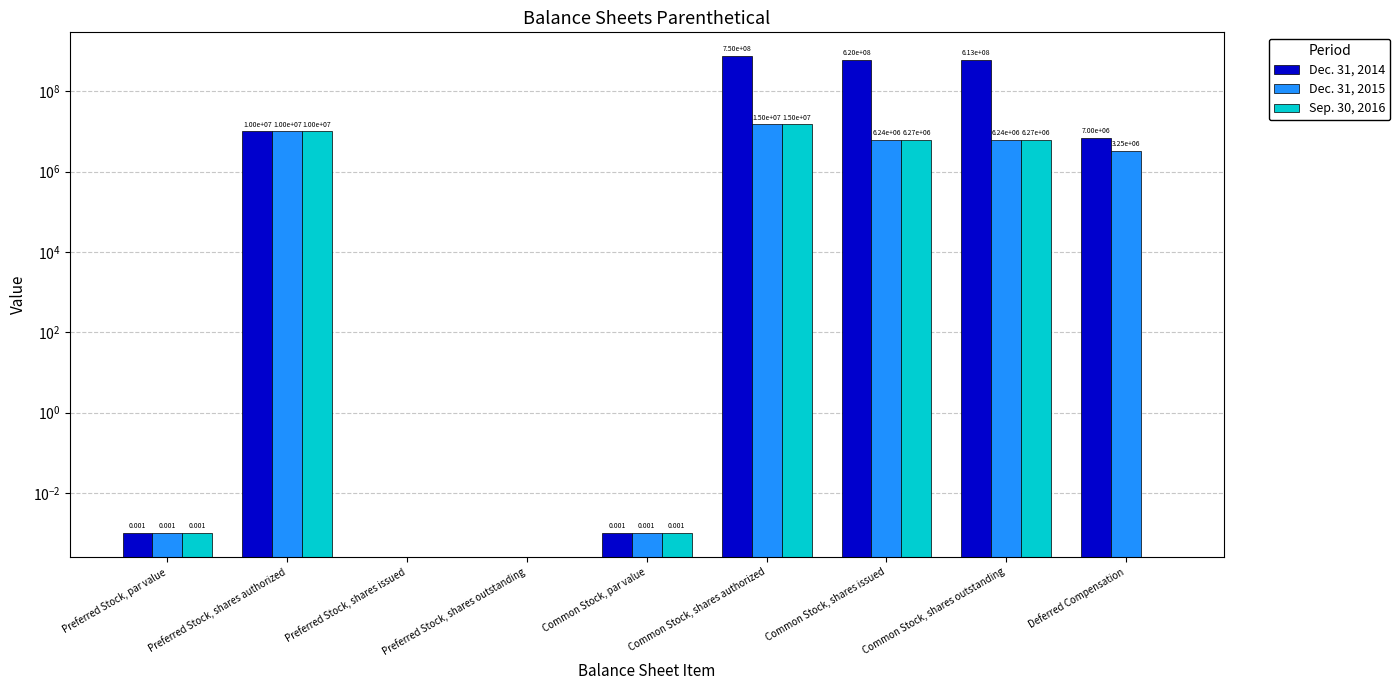

What position from the right is Deferred Compensation?

1